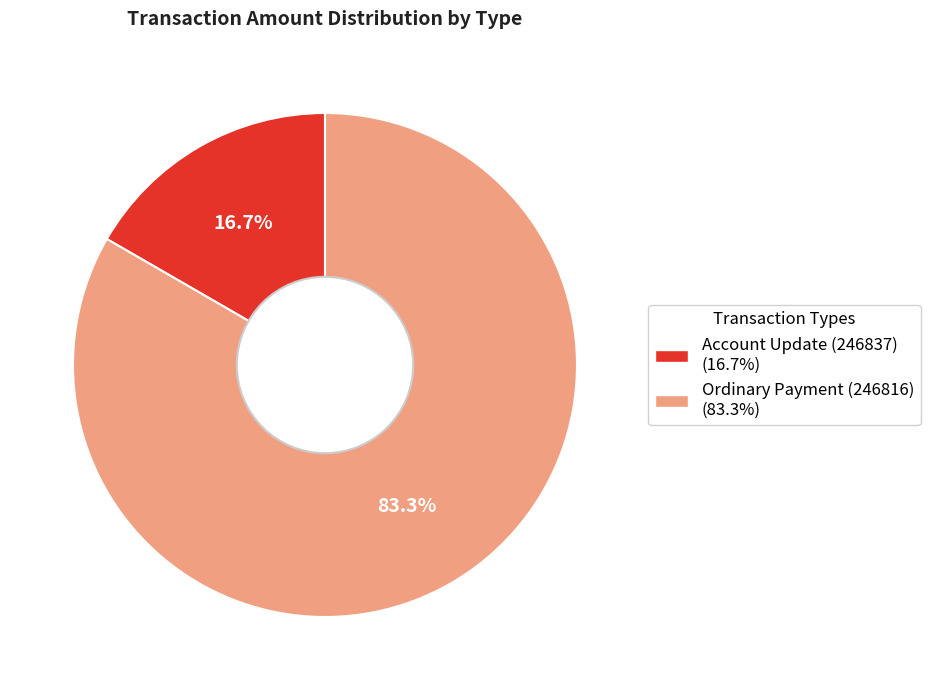

How many segments does this pie chart have?

2